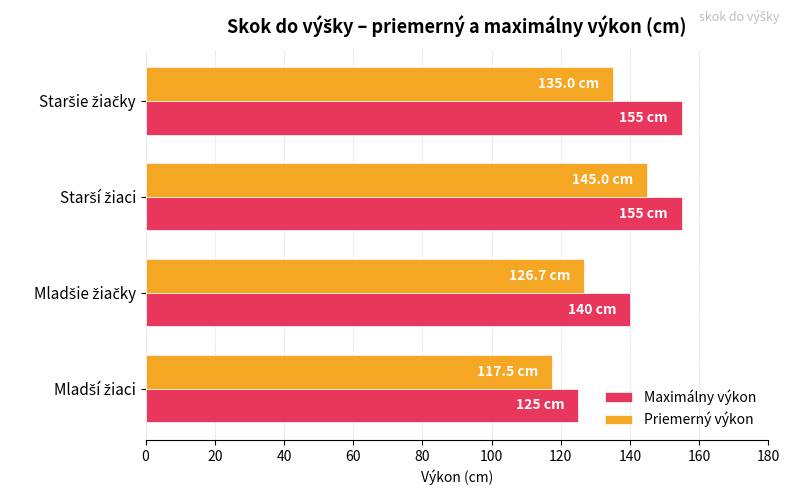

Which series has the largest range (max minus min)?

Maximálny výkon